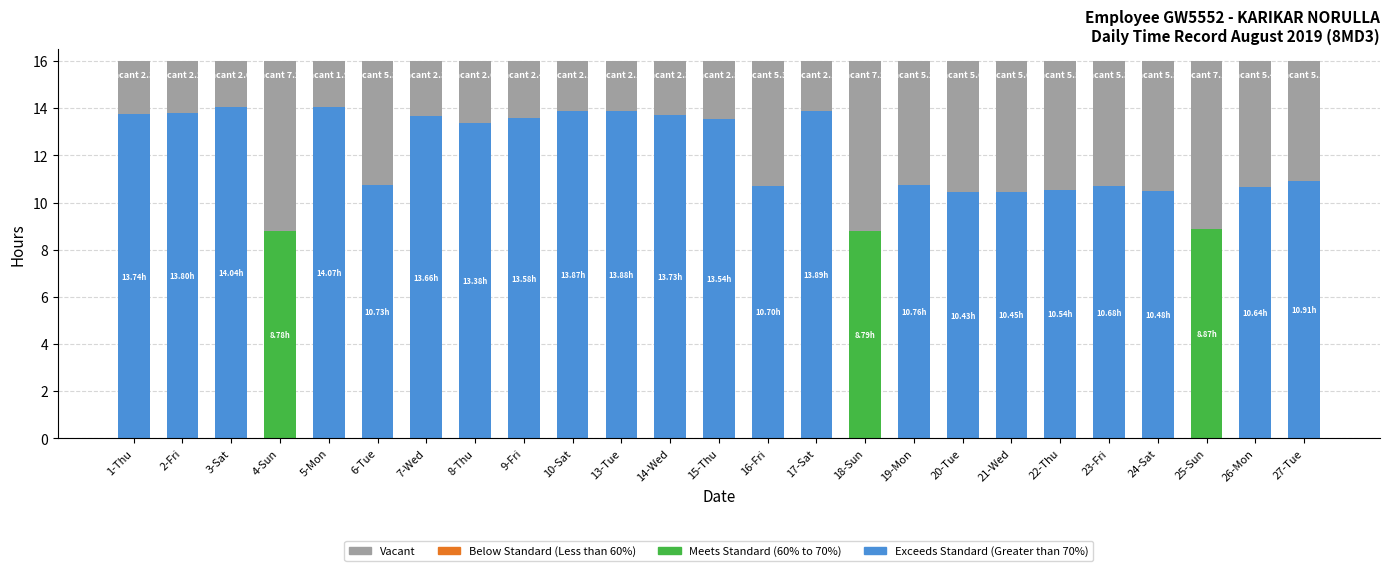

What is the sum of all Meets Standard (60% to 70%) values?

26.4